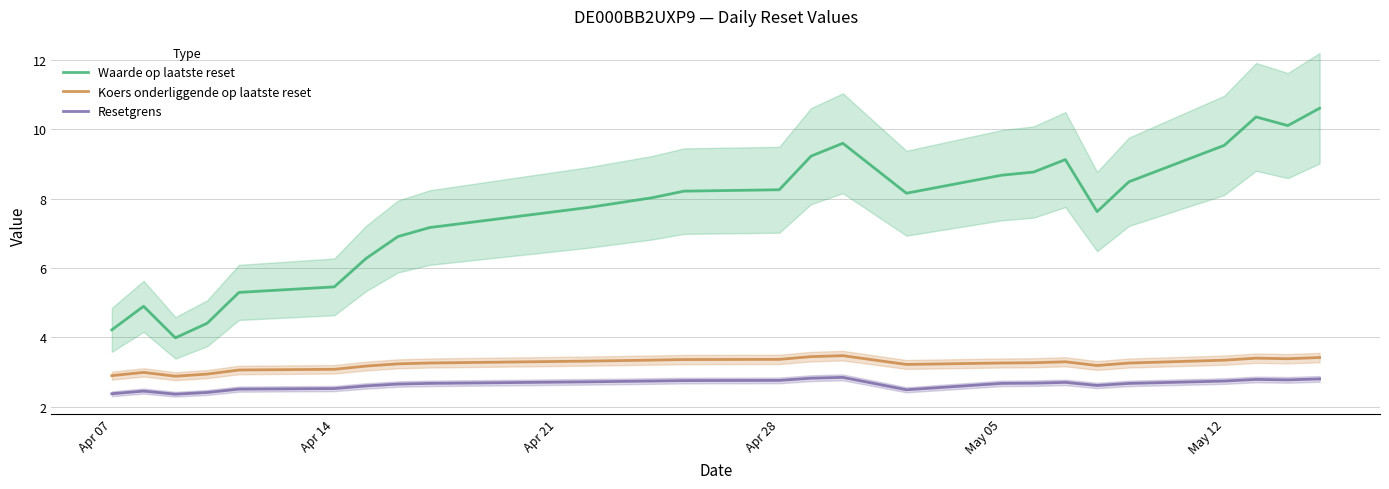

Which series has the largest total across all categories?

Waarde op laatste reset